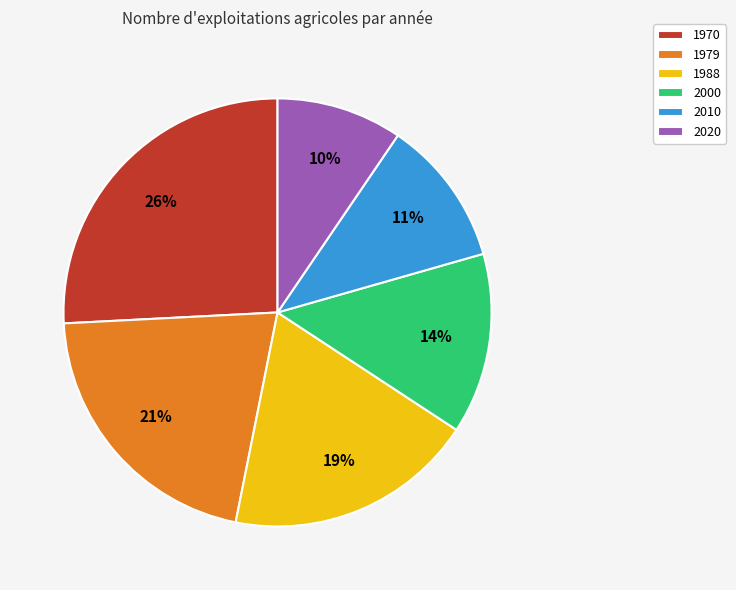

Does 2000 account for over 50% of the chart?

No